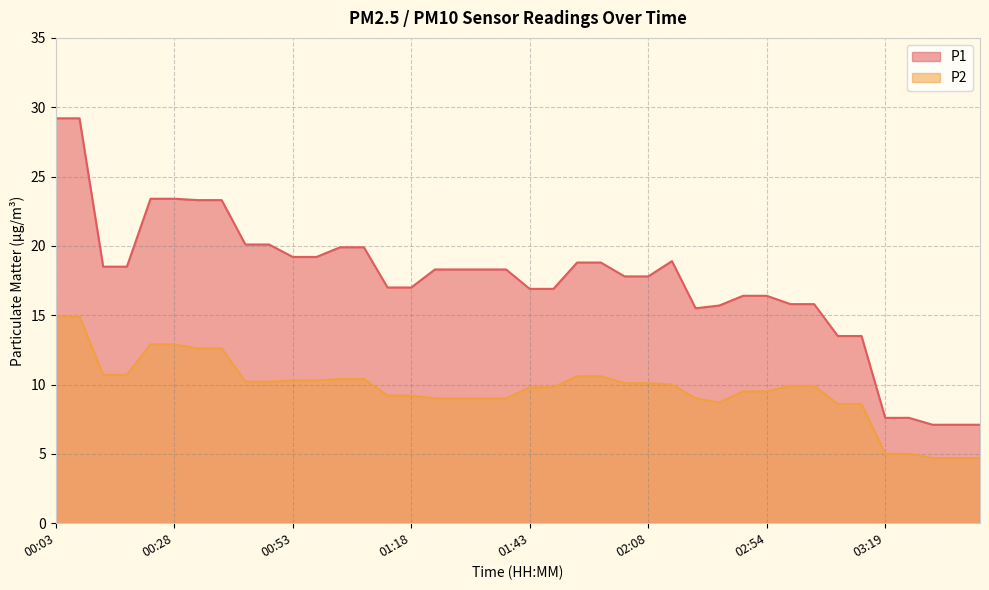

Where is the first local minimum for P1?

02:29